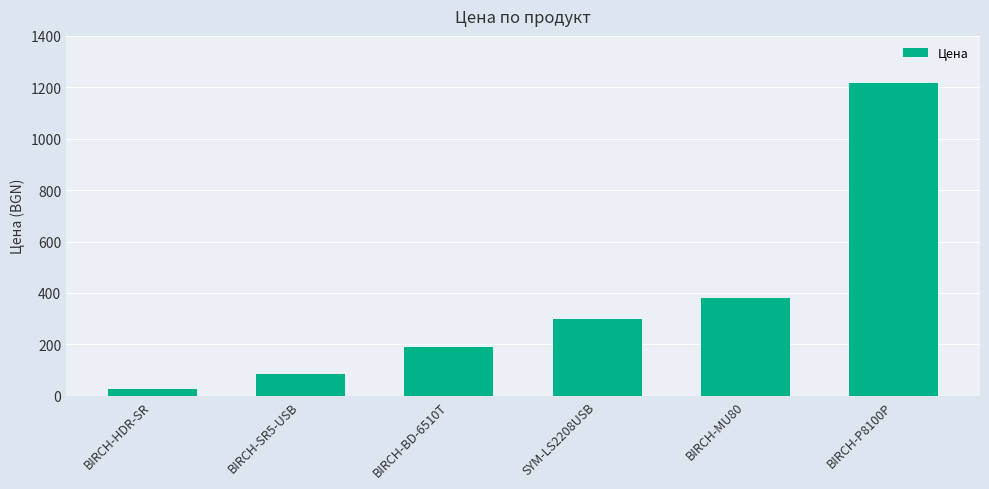

What is the value of the 6th bar from the left?

1217.7